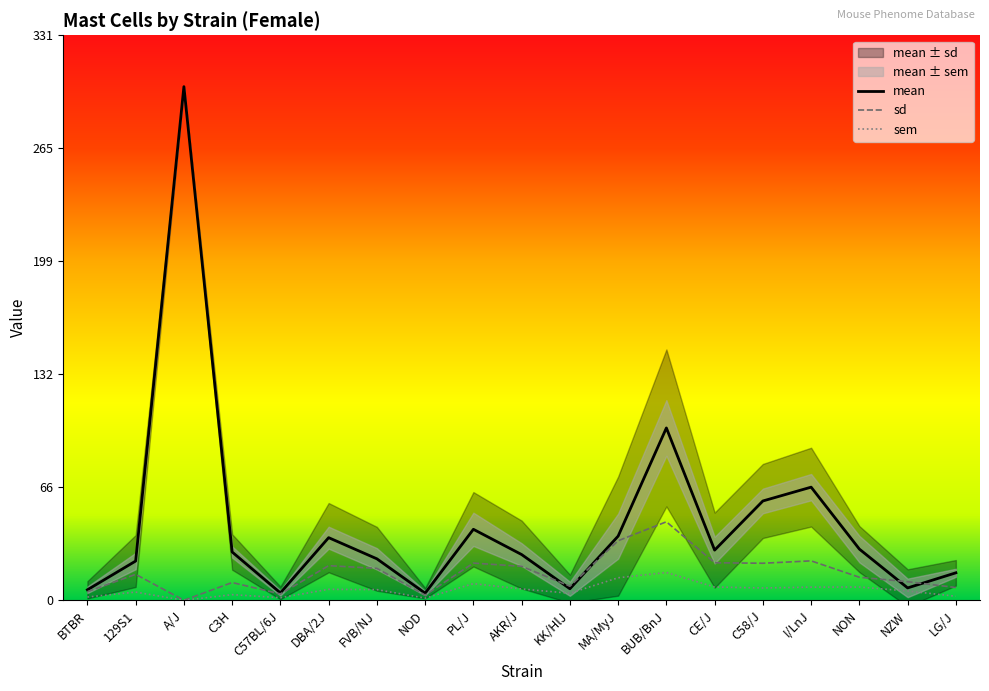

How many positive values does the sem series have?

18